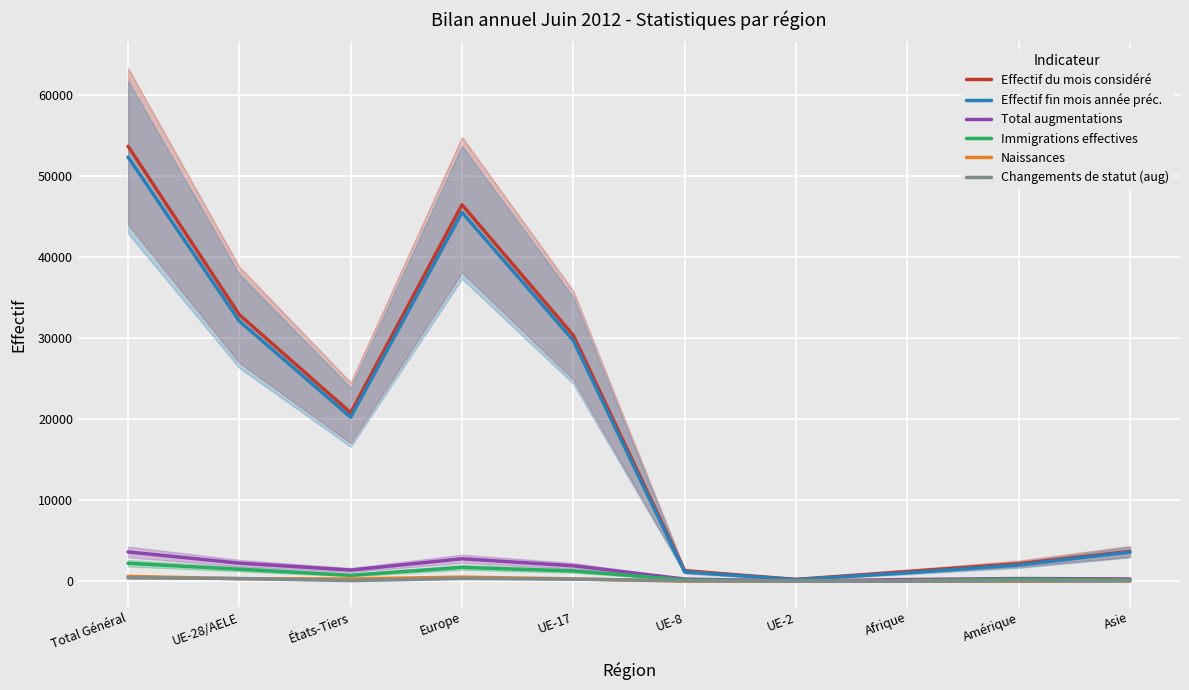

Reading left to right, extract all data points from this chart.

Effectif du mois considéré: Total Général=53709	UE-28/AELE=32901	États-Tiers=20808	Europe=46489	UE-17=30373	UE-8=1295	UE-2=230	Afrique=1202	Amérique=2168	Asie=3684
Effectif fin mois année préc.: Total Général=52372	UE-28/AELE=32119	États-Tiers=20253	Europe=45550	UE-17=29724	UE-8=1148	UE-2=206	Afrique=1044	Amérique=2008	Asie=3597
Total augmentations: Total Général=3621	UE-28/AELE=2238	États-Tiers=1383	Europe=2779	UE-17=1909	UE-8=274	UE-2=36	Afrique=212	Amérique=337	Asie=283
Immigrations effectives: Total Général=2222	UE-28/AELE=1484	États-Tiers=738	Europe=1714	UE-17=1271	UE-8=178	UE-2=22	Afrique=88	Amérique=259	Asie=155
Naissances: Total Général=599	UE-28/AELE=316	États-Tiers=283	Europe=507	UE-17=291	UE-8=18	UE-2=2	Afrique=30	Amérique=16	Asie=45
Changements de statut (aug): Total Général=421	UE-28/AELE=341	États-Tiers=80	Europe=347	UE-17=264	UE-8=65	UE-2=12	Afrique=2	Amérique=45	Asie=26